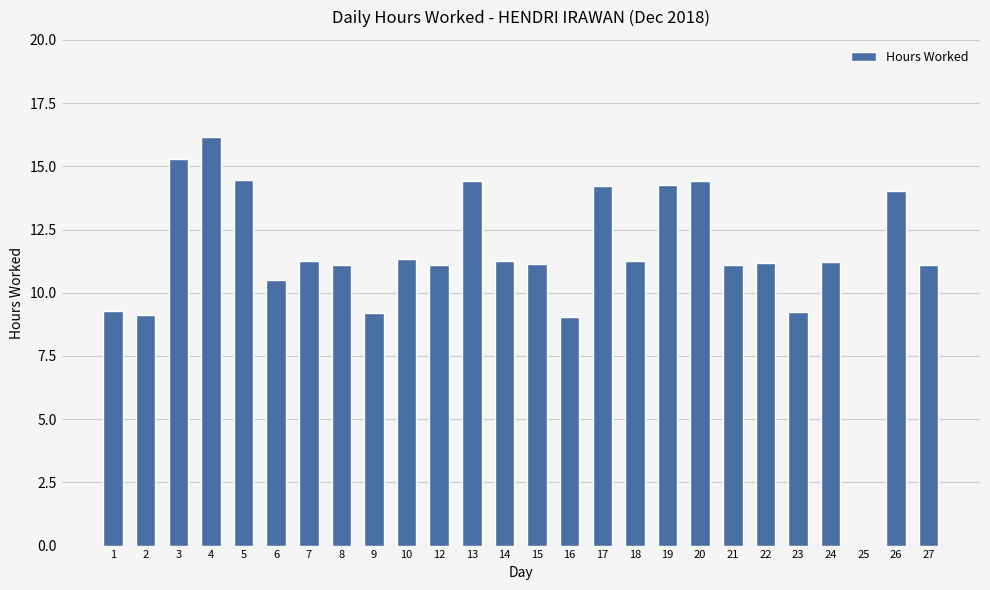

Which has a higher value, 24 or 4?

4